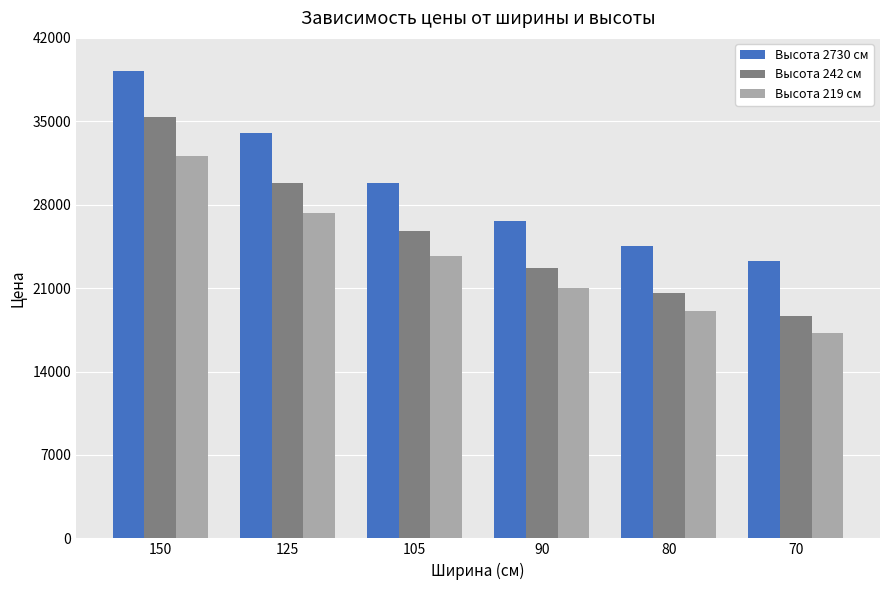

What is the spread (max minus min) of values at 150?

7140